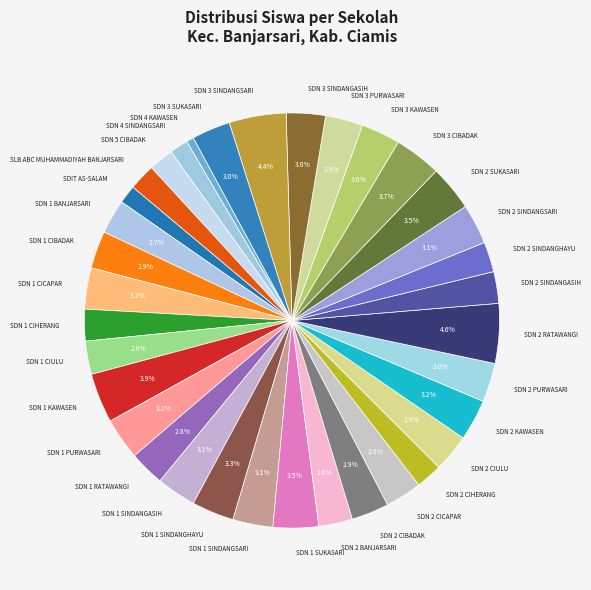

Is it true that SDN 5 CIBADAK is 2% of the pie?

True